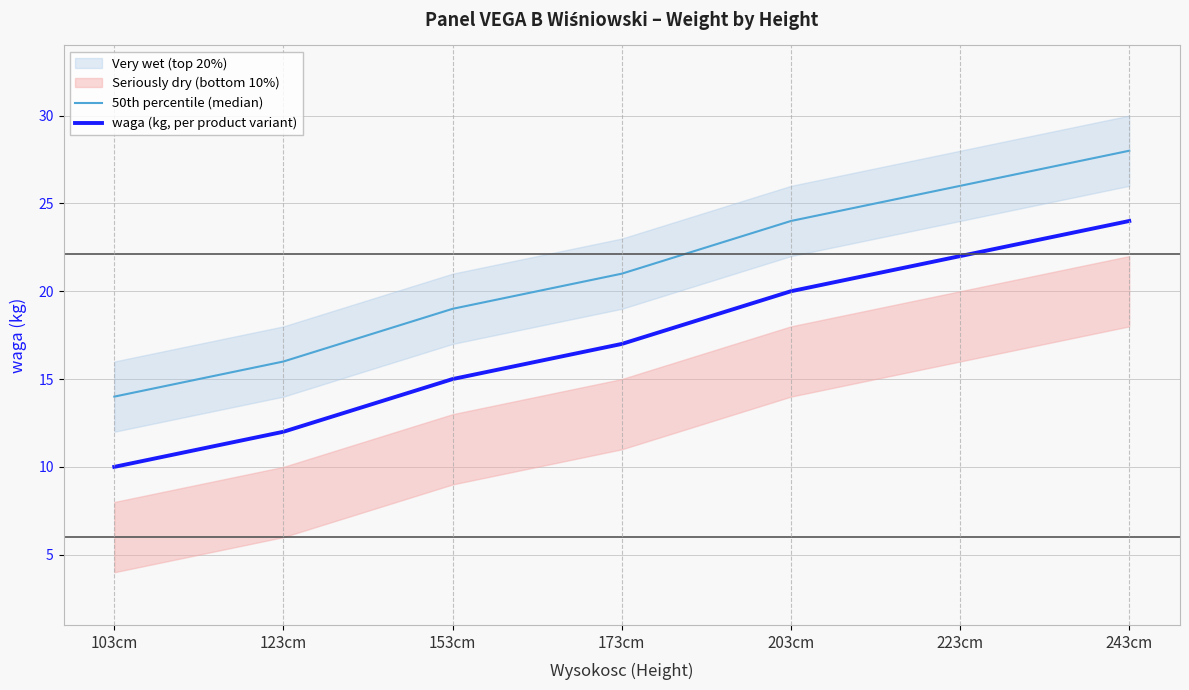

Reading left to right, what are all the values shown in this chart?

50th percentile (median): 103cm=14	123cm=16	153cm=19	173cm=21	203cm=24	223cm=26	243cm=28
waga (kg, per product variant): 103cm=10	123cm=12	153cm=15	173cm=17	203cm=20	223cm=22	243cm=24